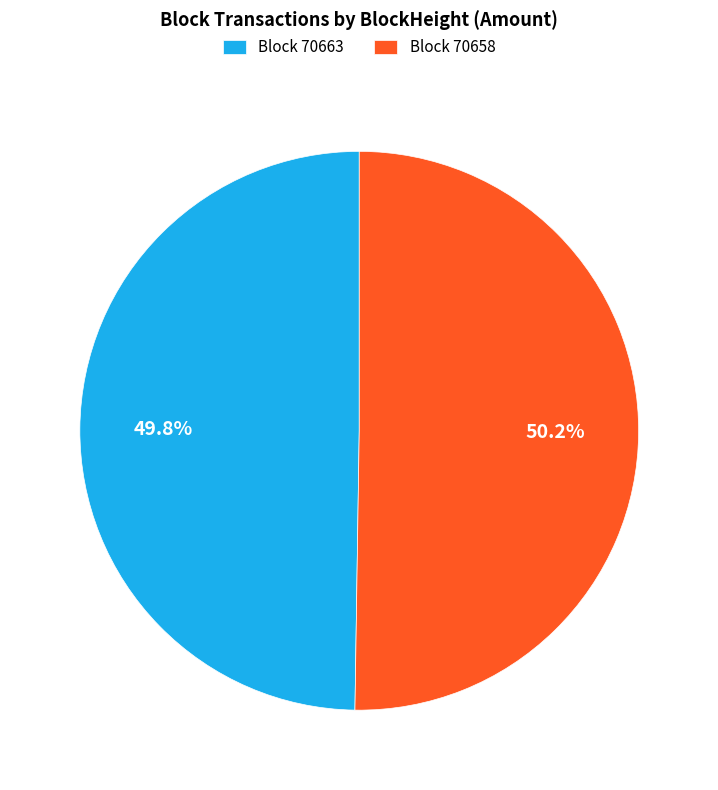

Is there a majority slice in this chart?

Yes